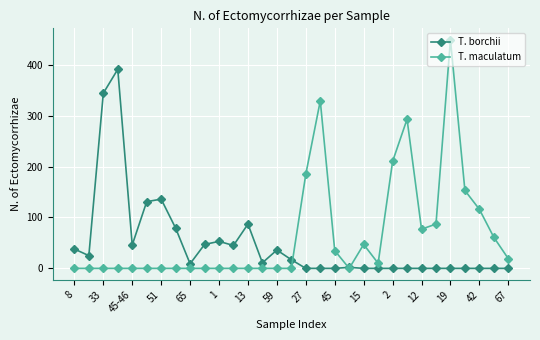

True or false: T. maculatum has more than 2 interior local peaks.

True